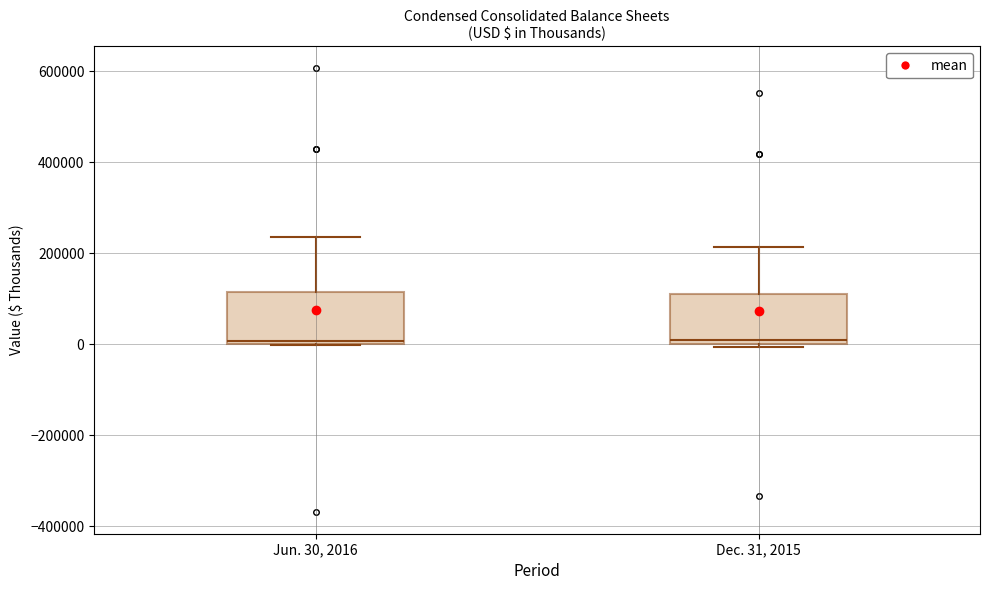

Reading left to right, read every box against the y-axis: the position of its median line, the range the box covers, and the ends of its whiskers. The values are not printed on the chart, so give them approximately, as read against the axis.

Jun. 30, 2016: median 0 (just above the box's lower edge), box 0 to 120000, whiskers 0 to 240000
Dec. 31, 2015: median 20000, box 0 to 100000, whiskers 0 (just below the box's lower edge) to 220000